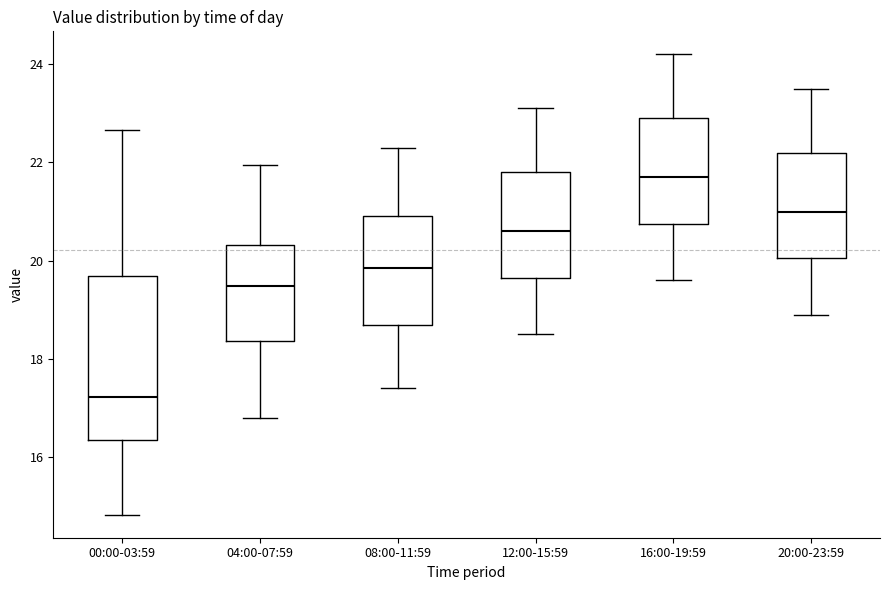

Reading left to right, read every box against the y-axis: the position of its median line, the range the box covers, and the ends of its whiskers. The values are not printed on the chart, so give them approximately, as read against the axis.

00:00-03:59: median 17.2, box 16.4 to 19.6, whiskers 14.8 to 22.6
04:00-07:59: median 19.4, box 18.4 to 20.4, whiskers 16.8 to 22.0
08:00-11:59: median 19.8, box 18.8 to 21.0, whiskers 17.4 to 22.4
12:00-15:59: median 20.6, box 19.6 to 21.8, whiskers 18.6 to 23.2
16:00-19:59: median 21.8, box 20.8 to 23.0, whiskers 19.6 to 24.2
20:00-23:59: median 21.0, box 20.0 to 22.2, whiskers 19.0 to 23.6